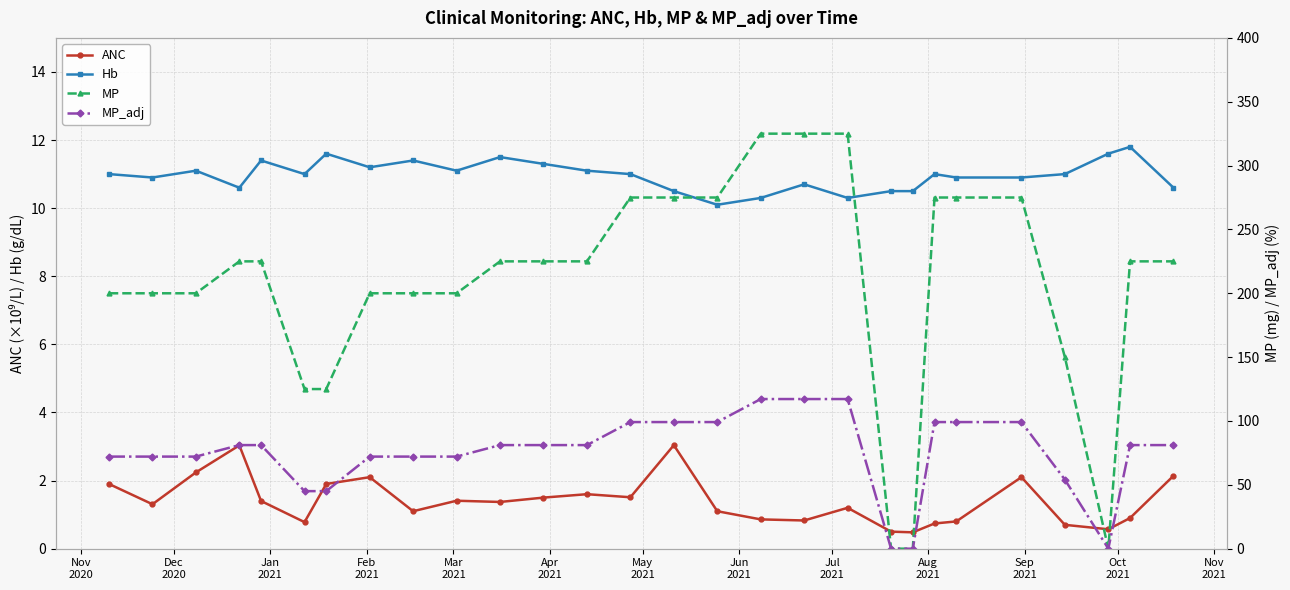

What is the sum of all Hb values?

306.9